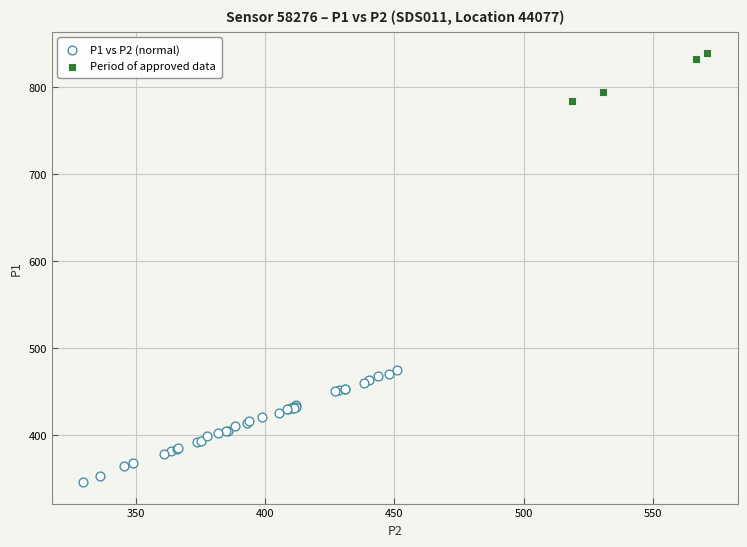

Which series has the widest spread of Y values?

P1 vs P2 (normal)